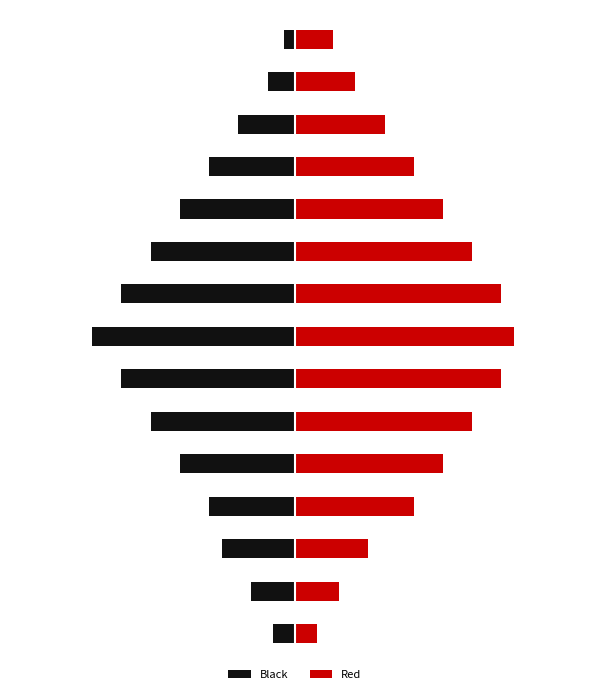

What is the smallest value displayed?

-0.9